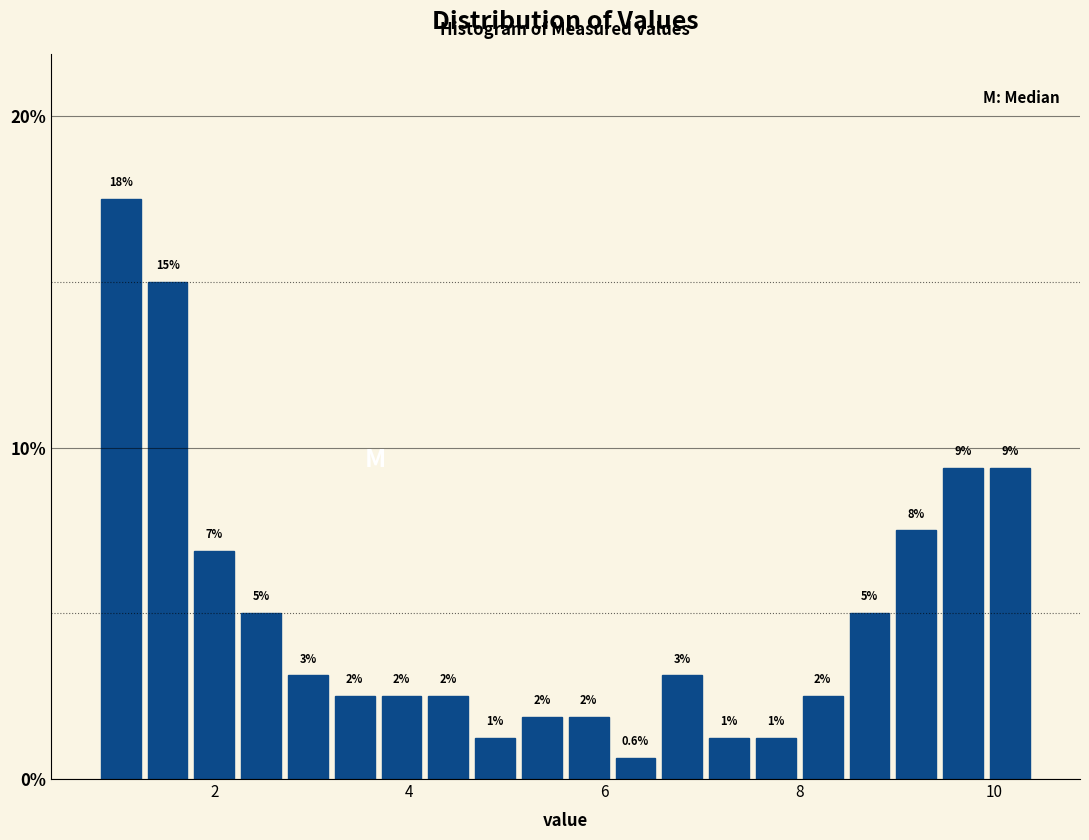

Read against the x-axis, roughly where is the centre of the tallest bar?

1.0